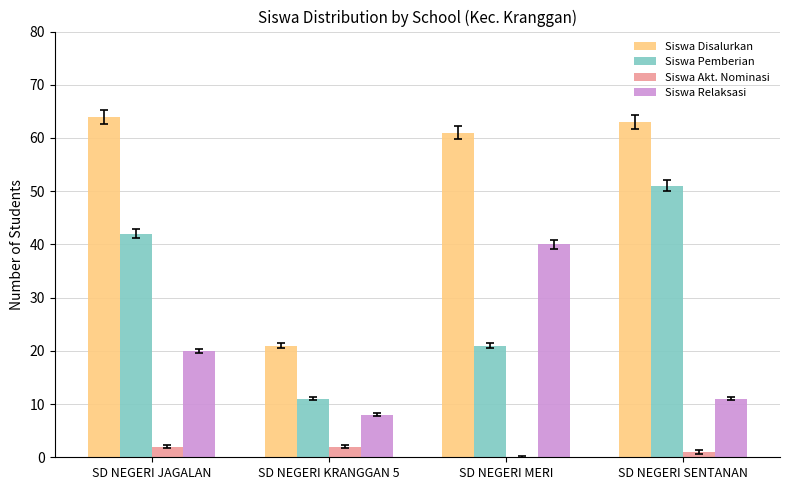

What is the sum of all Siswa Pemberian values?

125